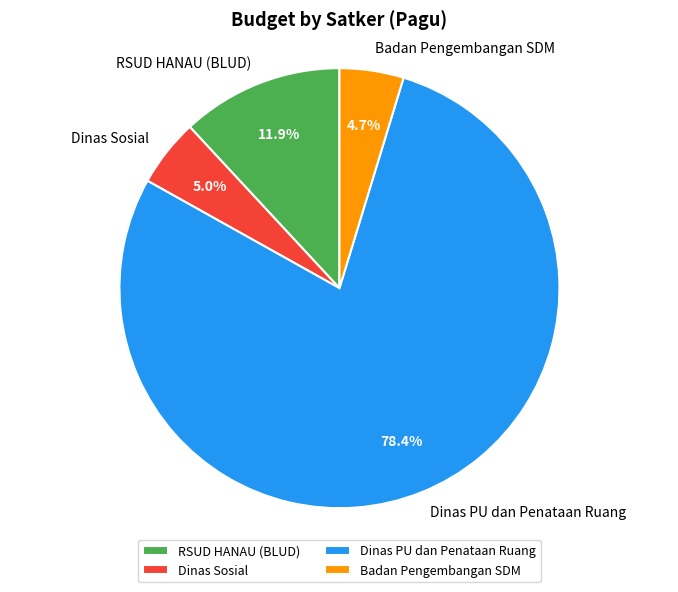

Which category has the biggest portion of the pie?

Dinas PU dan Penataan Ruang